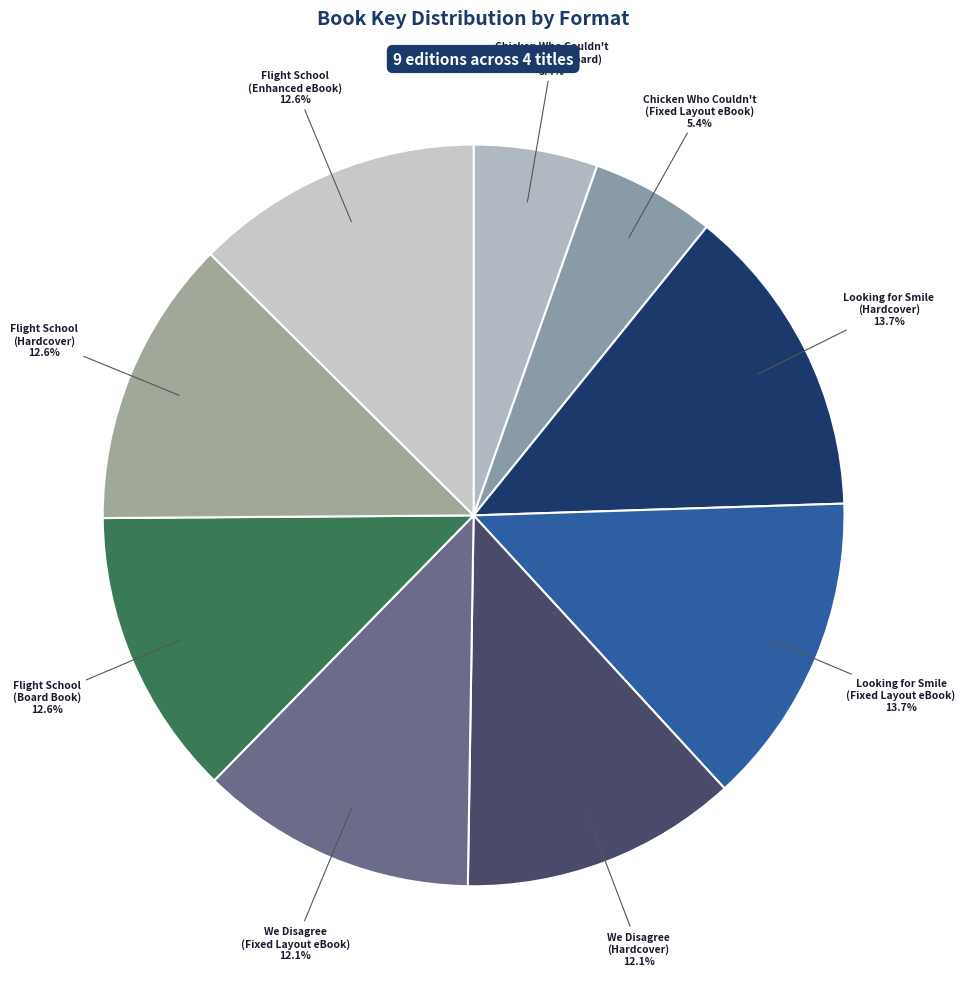

The Looking for Smile (Fixed Layout eBook) slice represents 14% of the pie. True or false?

True